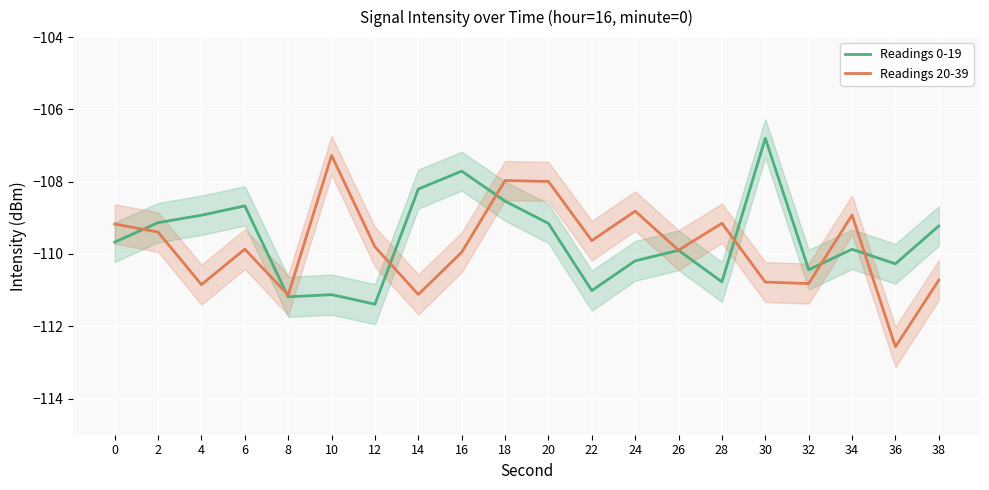

Reading left to right, list all the values displayed in this chart.

Readings 0-19: 0=-109.7	2=-109.1	4=-108.9	6=-108.7	8=-111.2	10=-111.1	12=-111.4	14=-108.2	16=-107.7	18=-108.5	20=-109.2	22=-111.0	24=-110.2	26=-109.9	28=-110.8	30=-106.8	32=-110.4	34=-109.9	36=-110.3	38=-109.2
Readings 20-39: 0=-109.2	2=-109.4	4=-110.8	6=-109.9	8=-111.1	10=-107.3	12=-109.8	14=-111.1	16=-110.0	18=-108.0	20=-108.0	22=-109.6	24=-108.8	26=-109.9	28=-109.2	30=-110.8	32=-110.8	34=-108.9	36=-112.6	38=-110.7